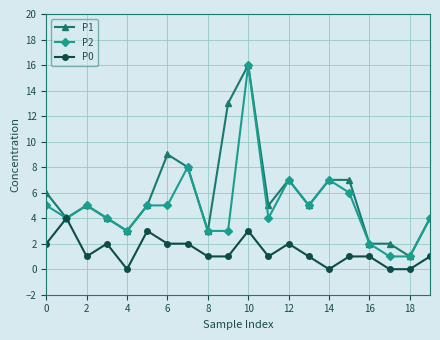

Rank the series by their average value, from lowest to highest.

P0, P2, P1